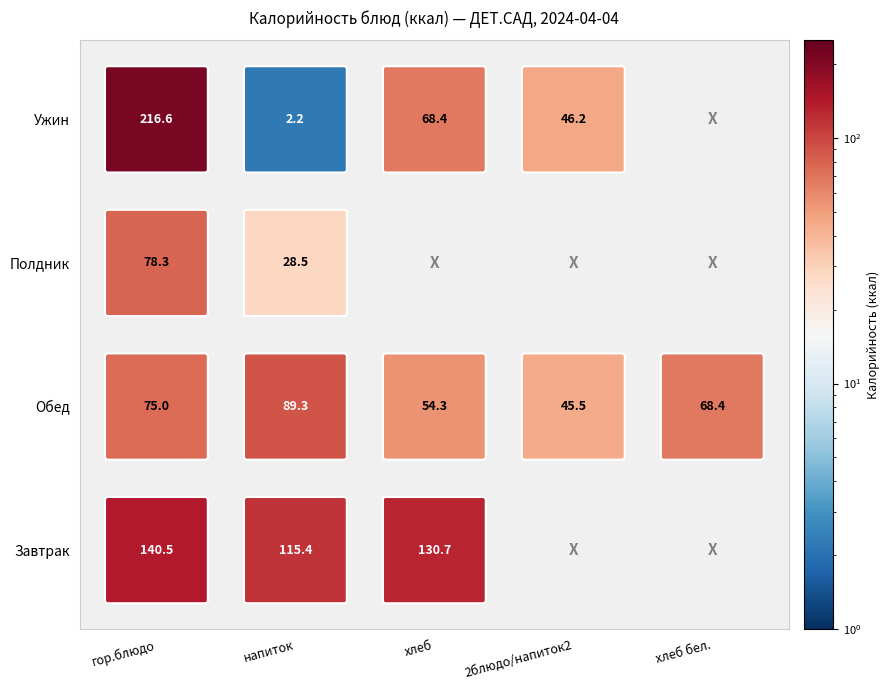

Is it true that Ужин equals 46.2 at хлеб/2 блюдо?

True